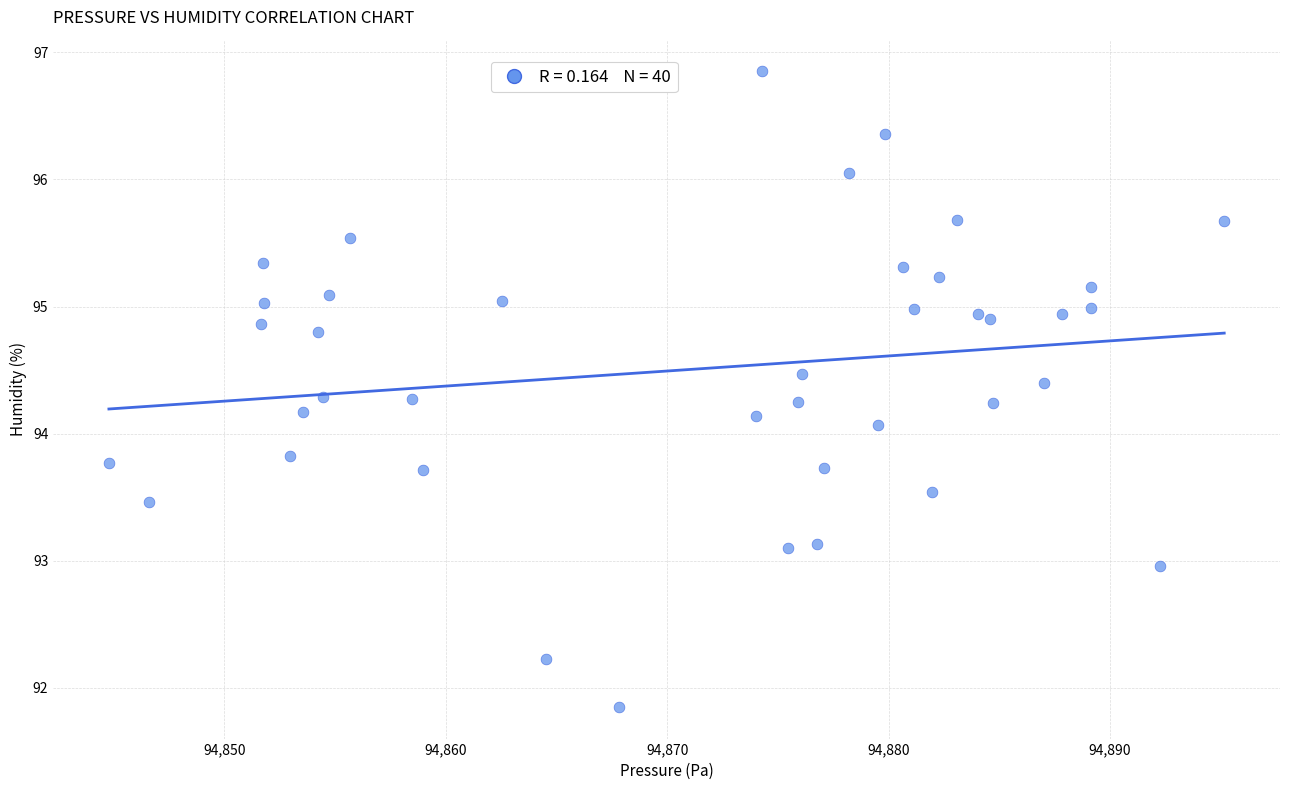

What Y value in the scatter plot is closest to 94?

94.1